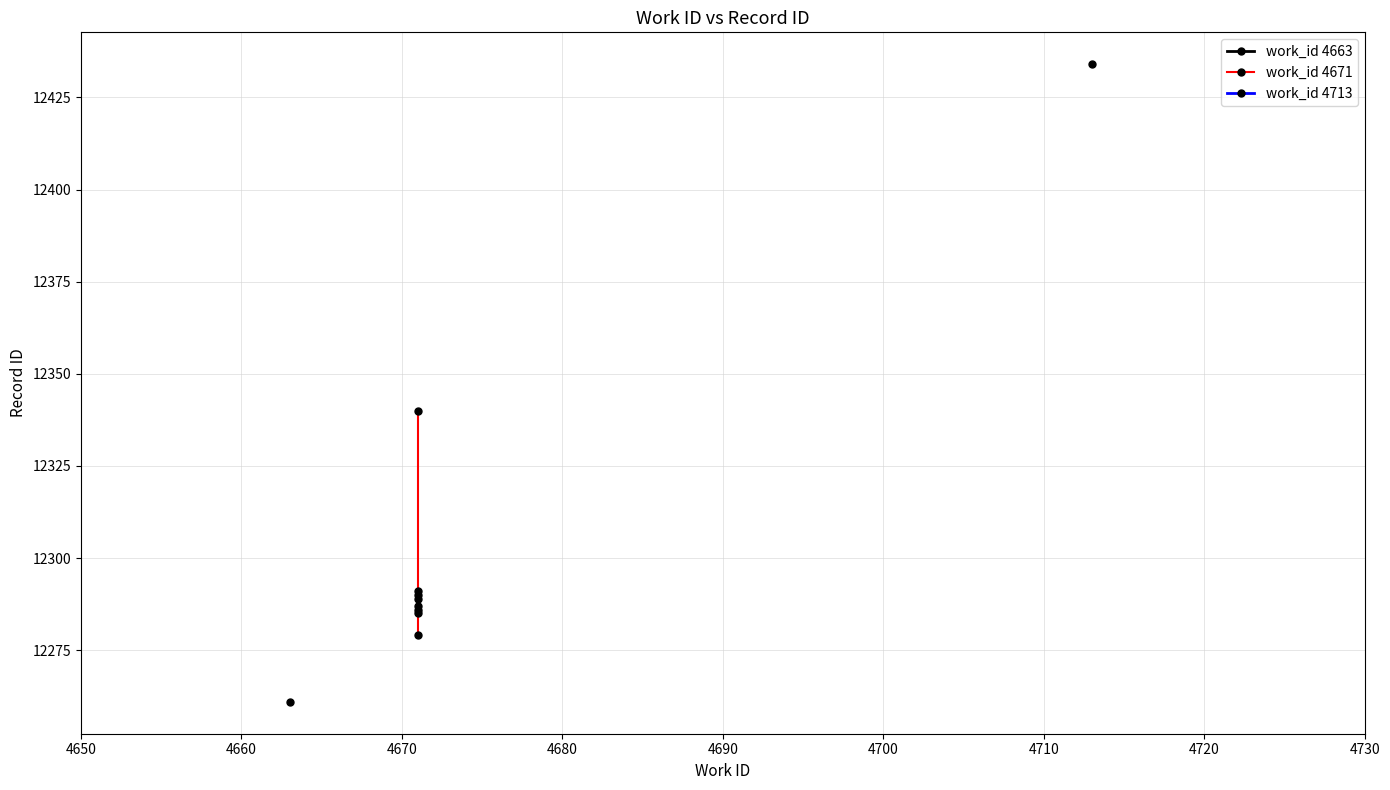

What is the average value?

12293